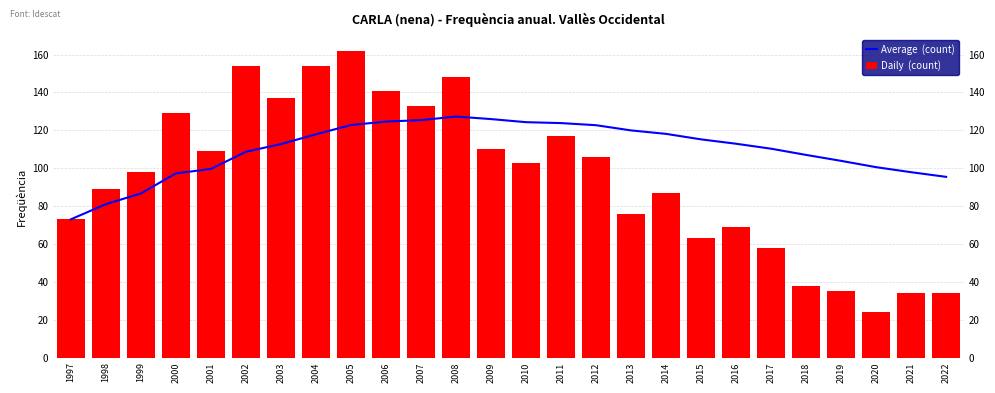

Between 2001 and 2022, which series saw the biggest shift?

Daily  (count)